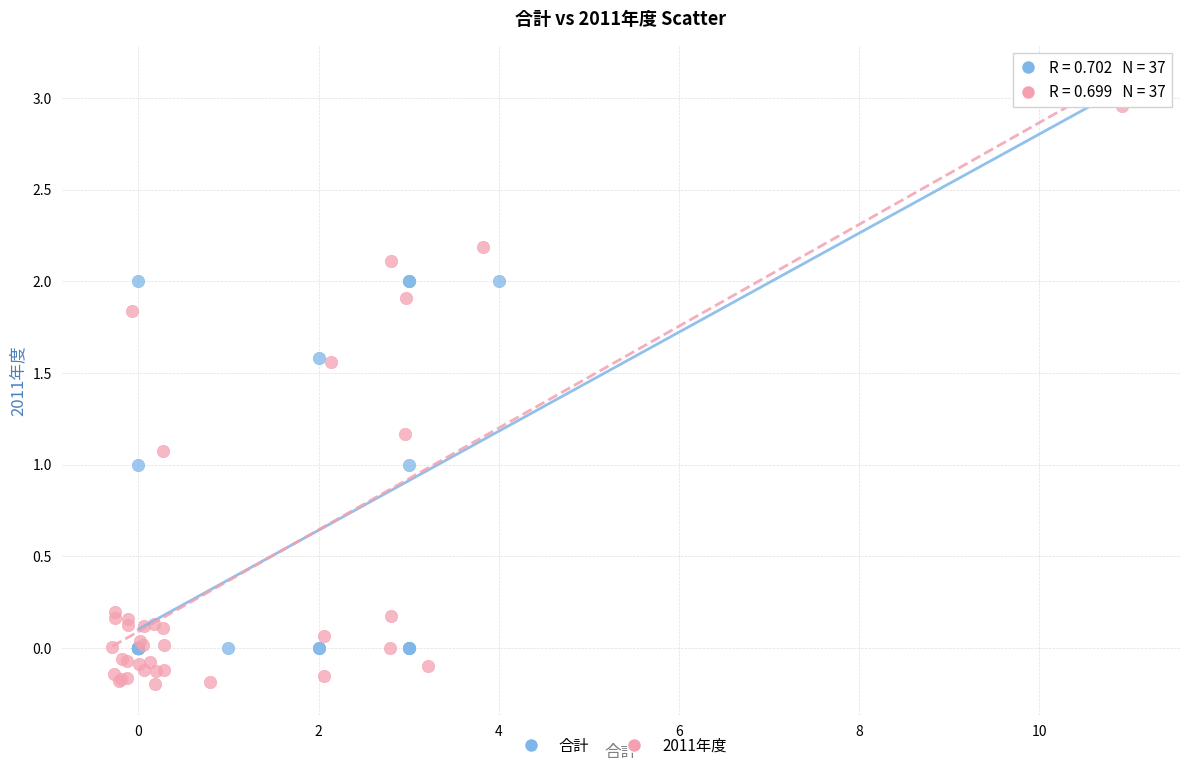

Which series has the widest spread of Y values?

2011年度